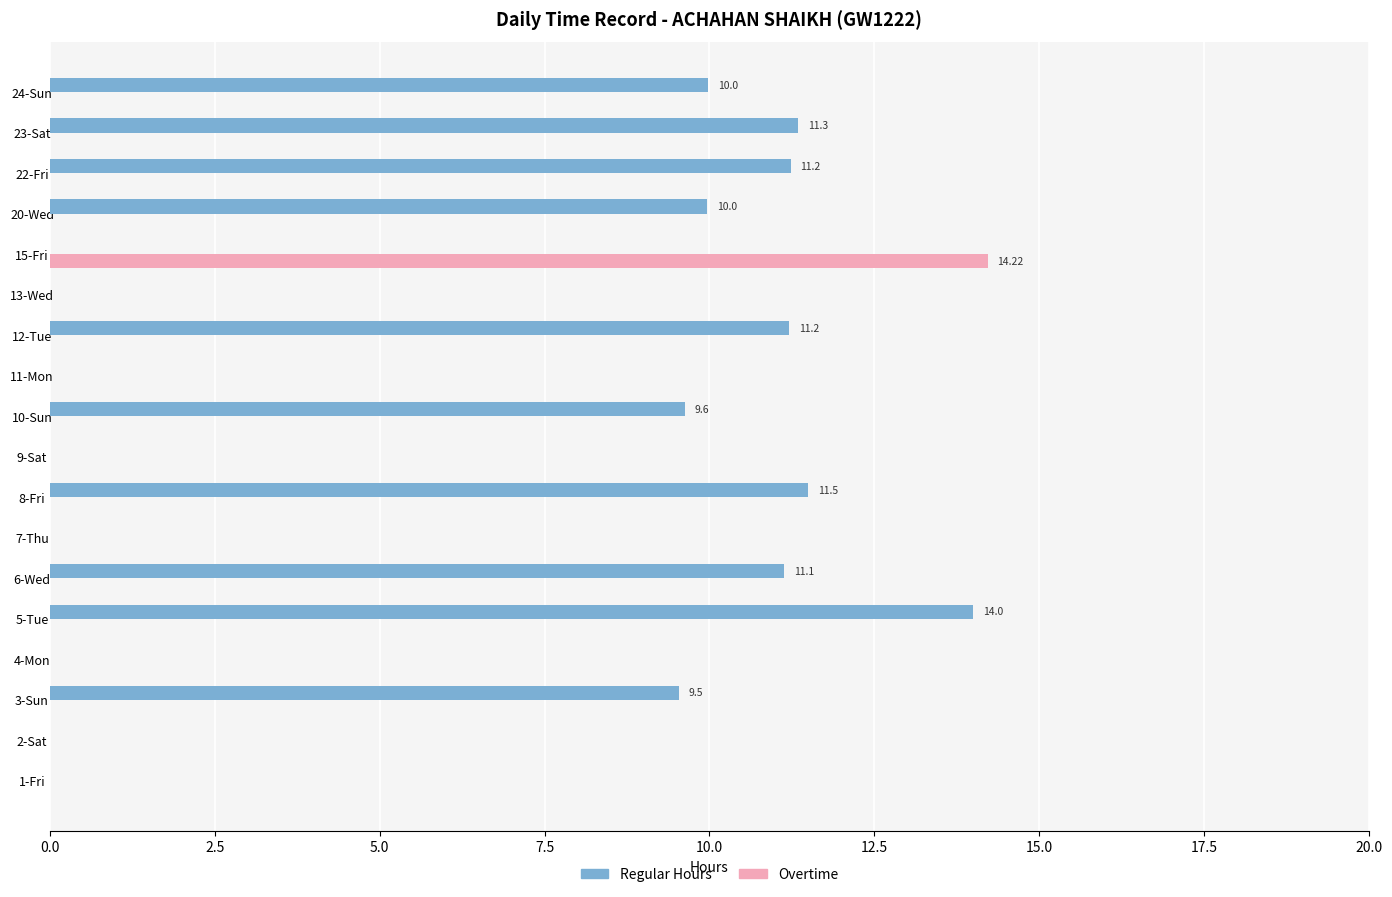

What is the total value across all series at 24-Sun?

10.0